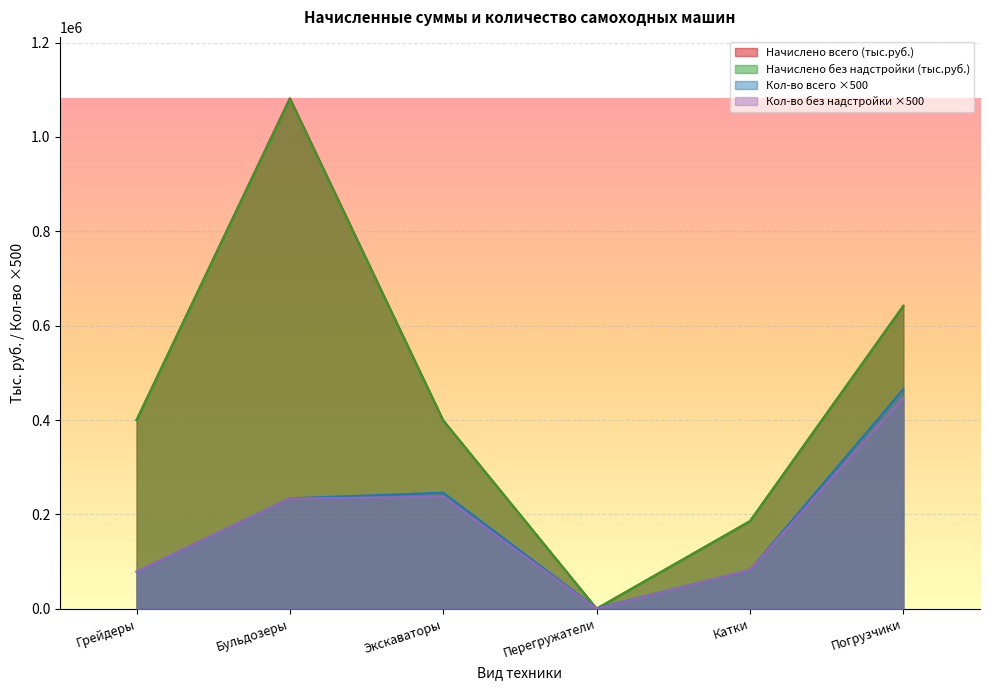

What position from the right is Бульдозеры?

5